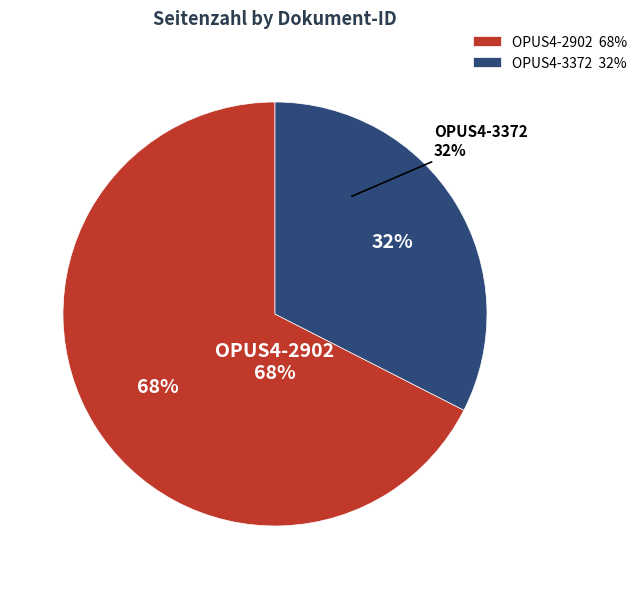

Is there a majority slice in this chart?

Yes